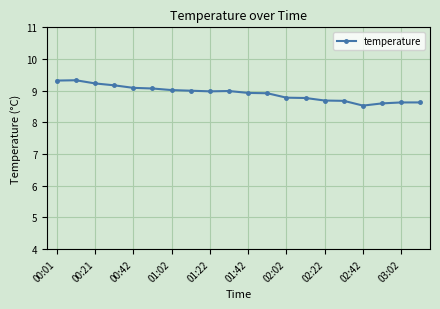

What is the average value?

8.9